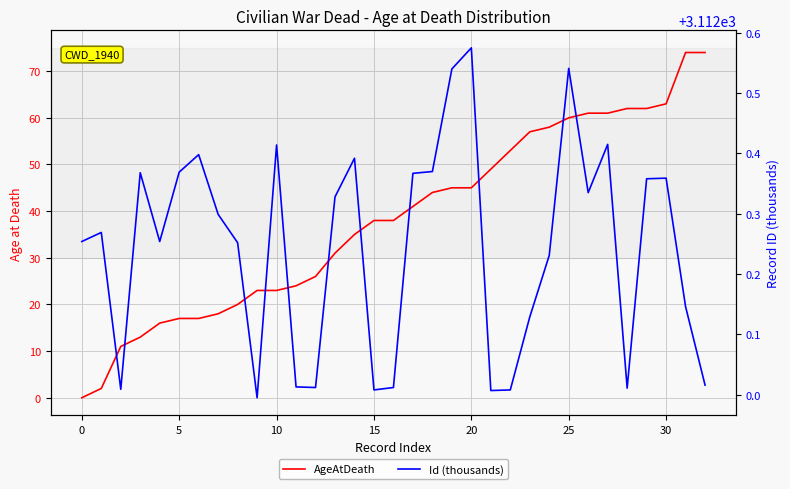

True or false: AgeAtDeath has a value of 80.7 at 26.

False